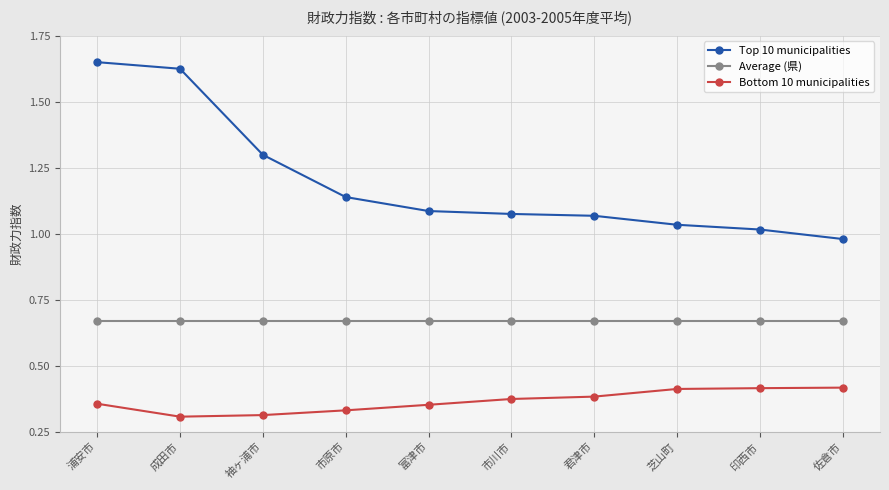

Is it true that Top 10 municipalities equals 0.2 at 君津市?

False